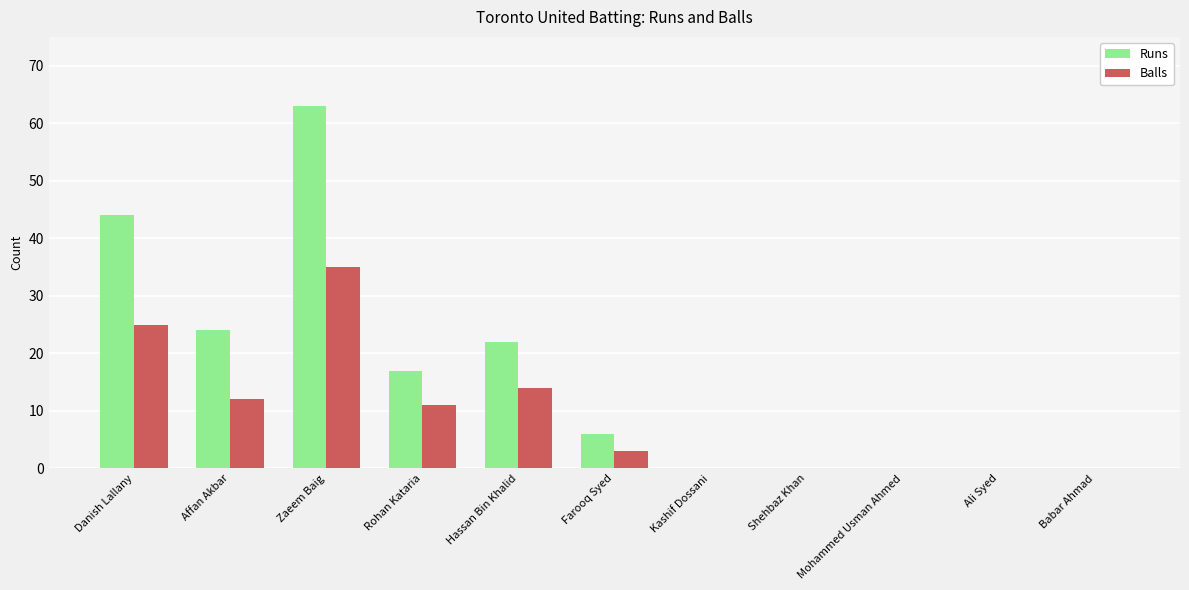

True or false: Runs has a value of 105 at Zaeem Baig.

False